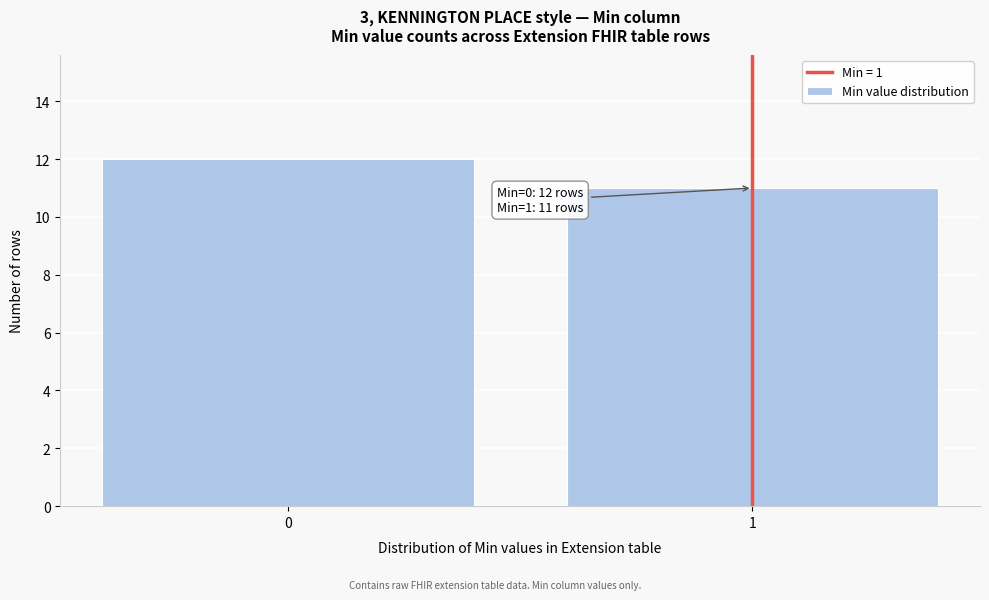

Reading right to left, what are all the values shown in this chart?

11	12